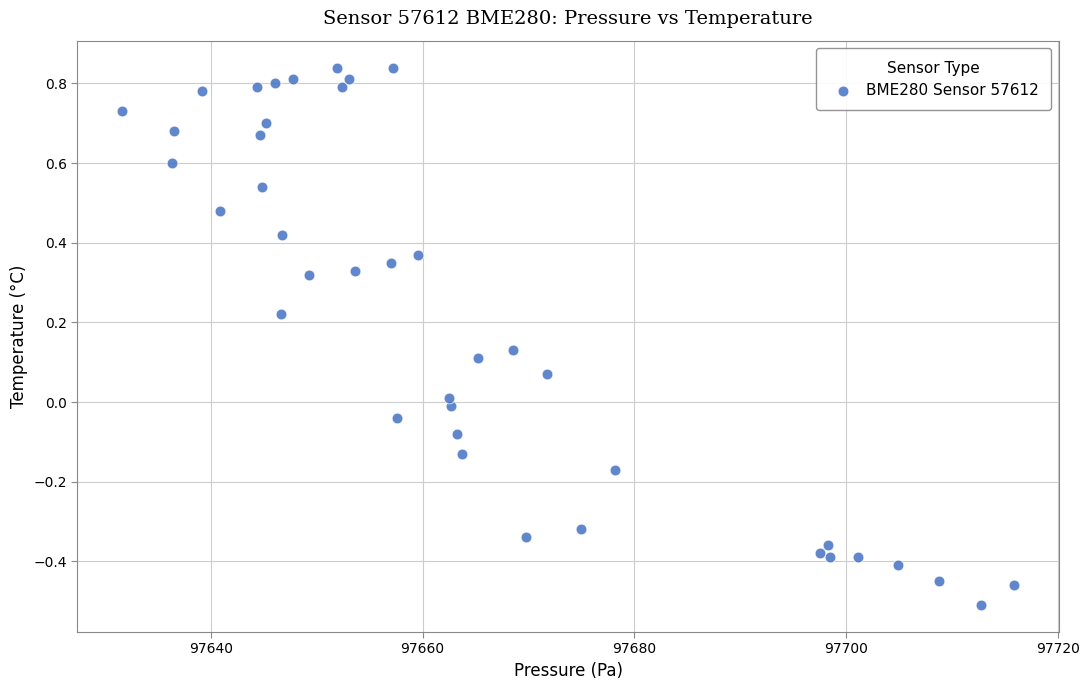

What is the range of X values (max minus min)?

84.2